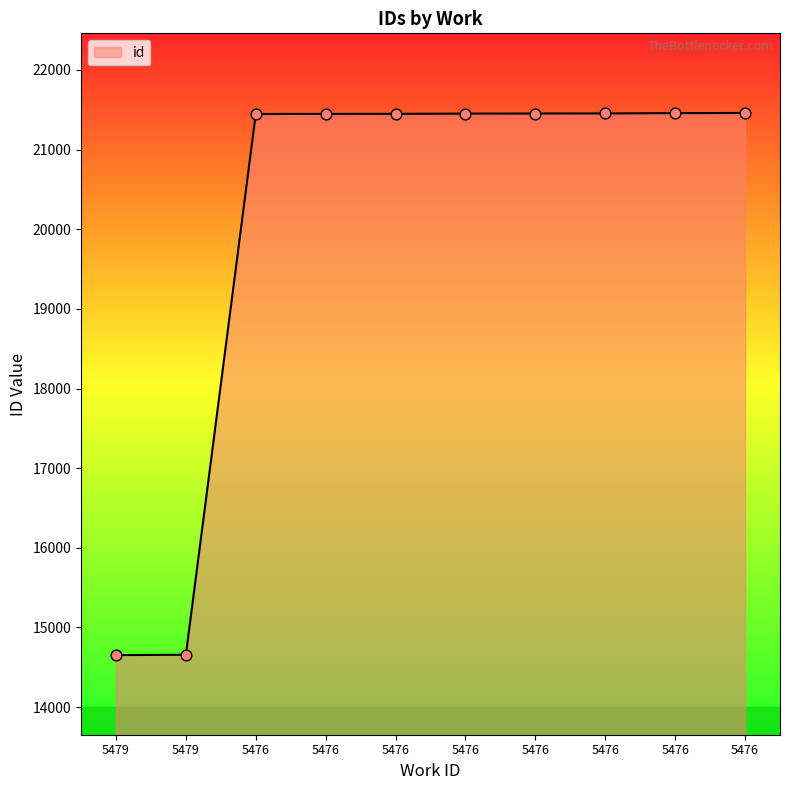

Between 5476 and 5476, which is larger?

5476